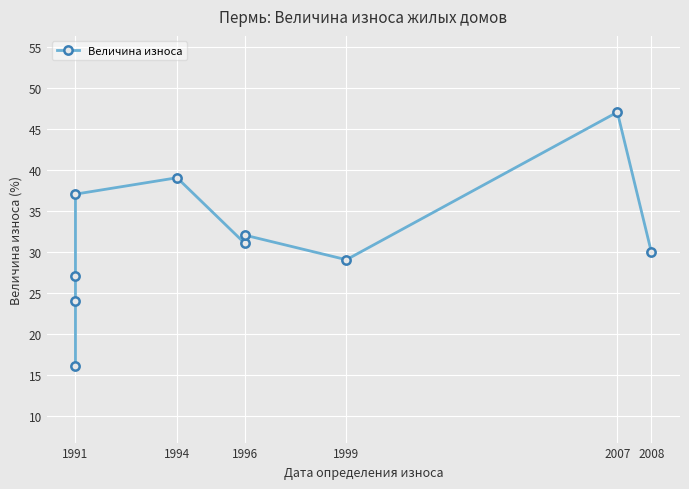

How many lines are shown in the chart?

1